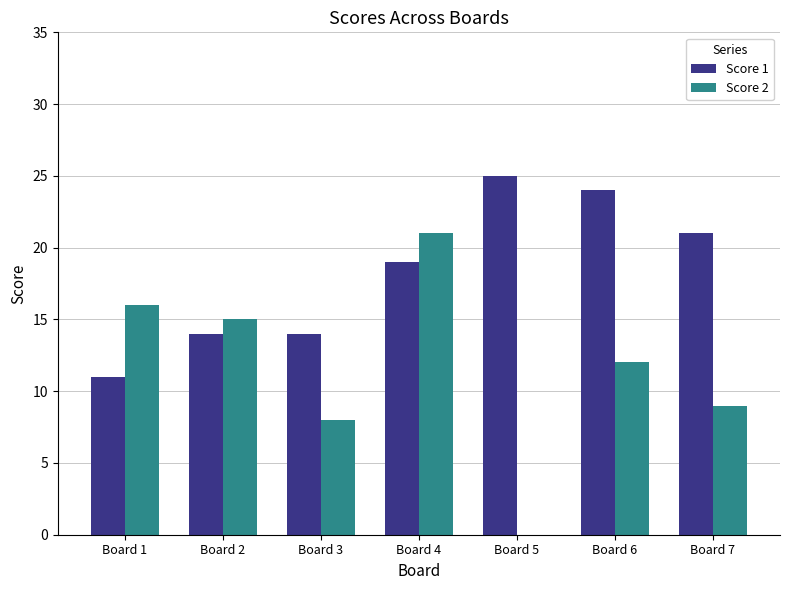

What is the spread (max minus min) of values at Board 6?

12